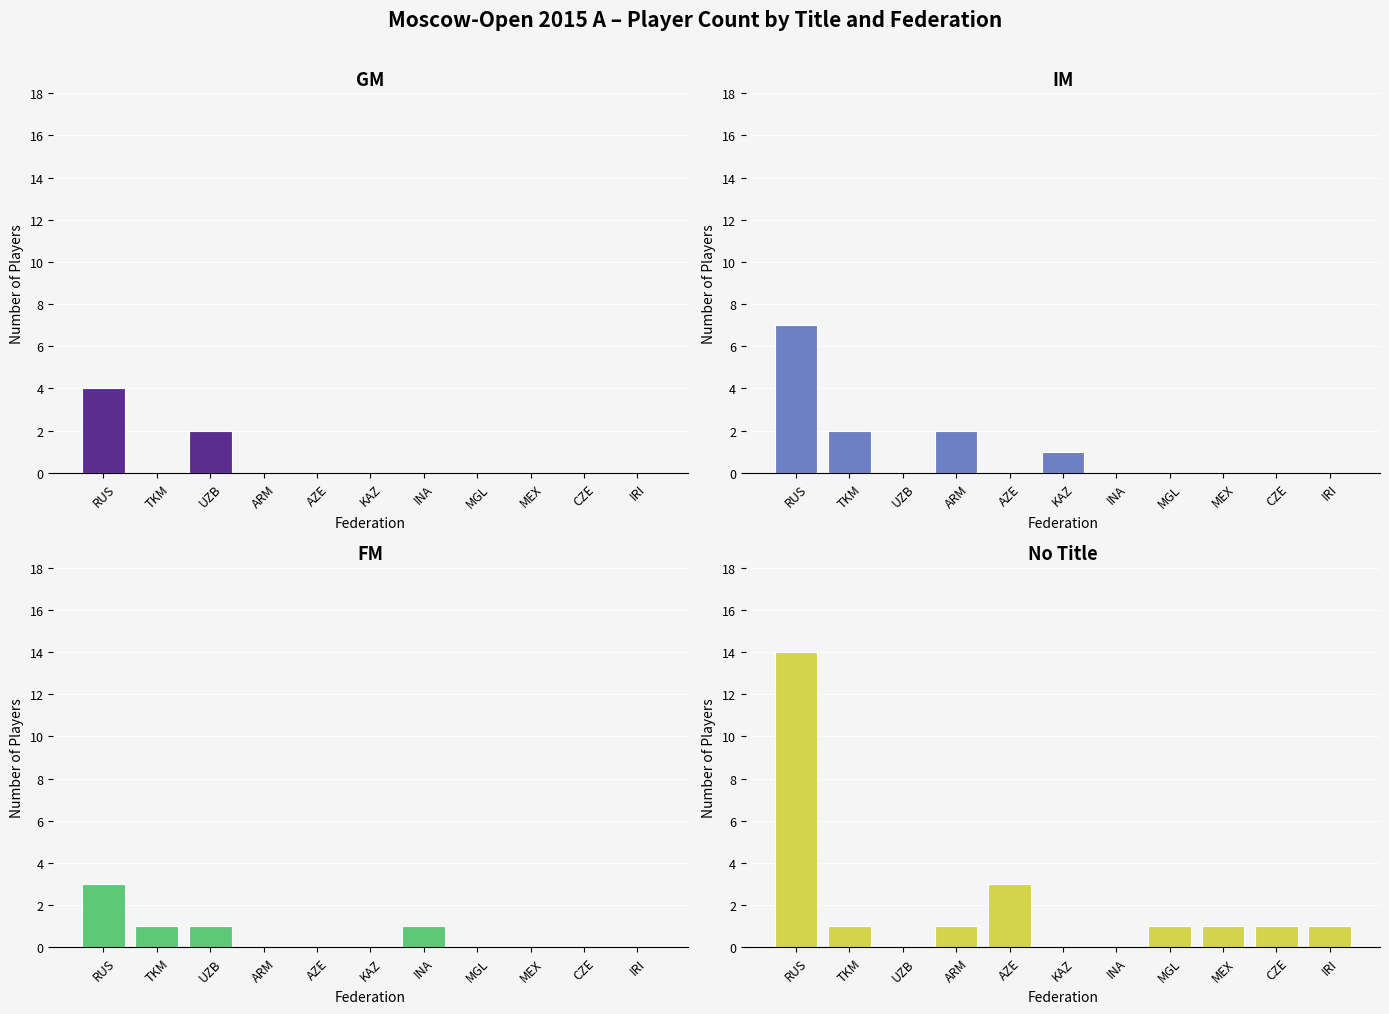

What is the maximum value shown in the chart?

14